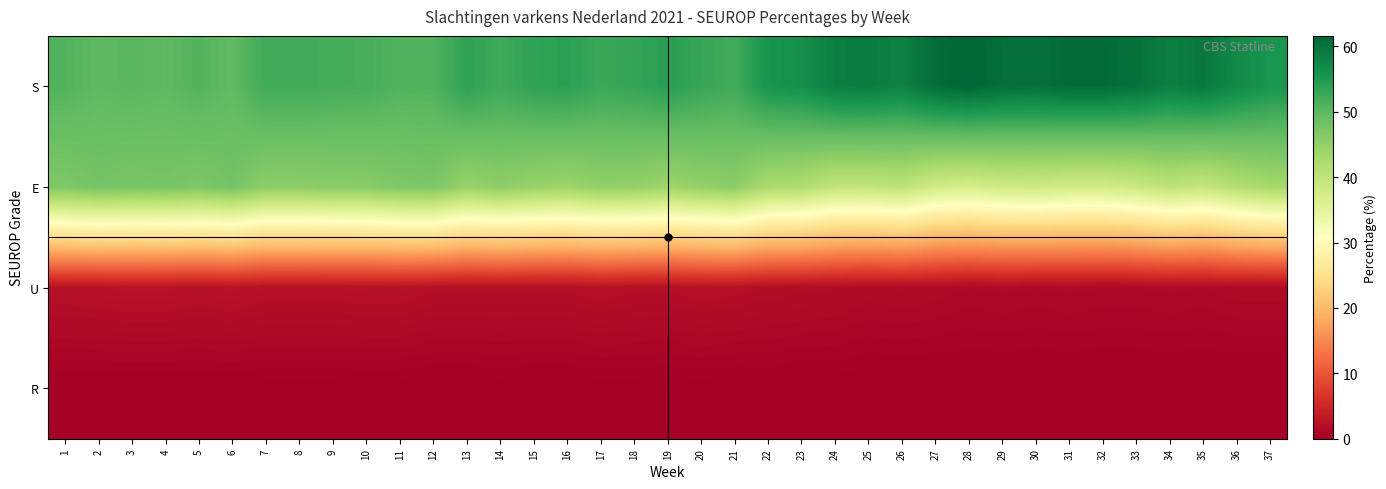

How many categories are shown in the chart?

37